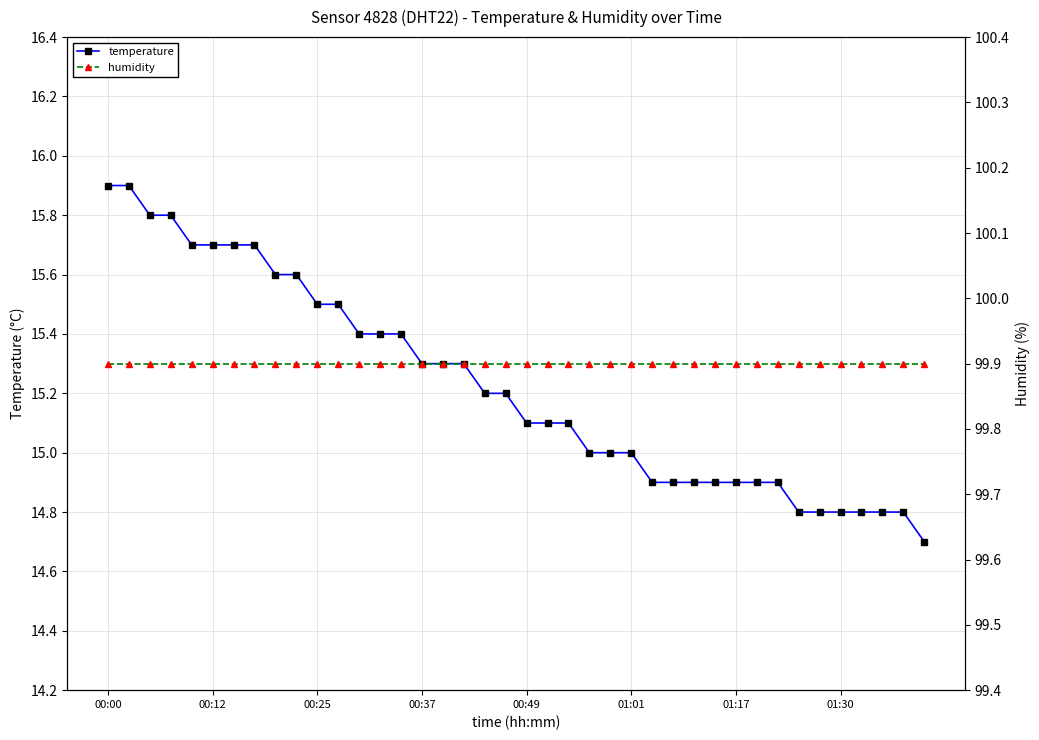

At which label is humidity closest to 99?

00:00